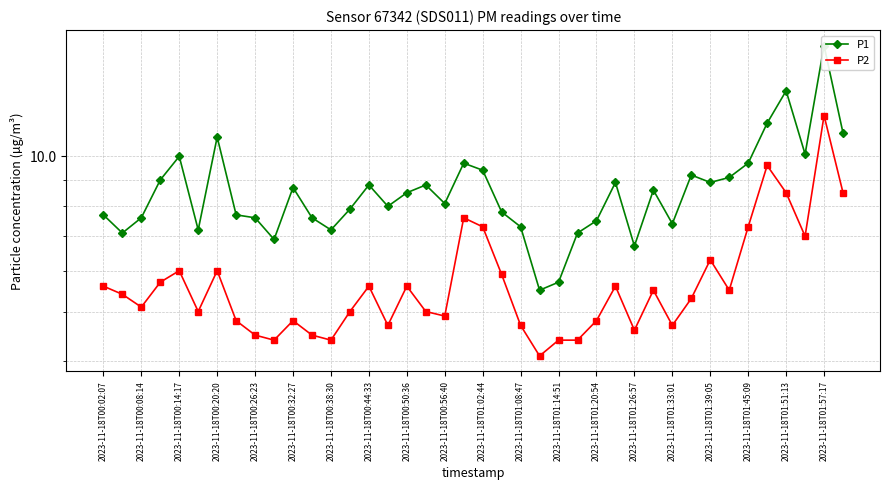

What is the maximum value shown in the chart?

16.4